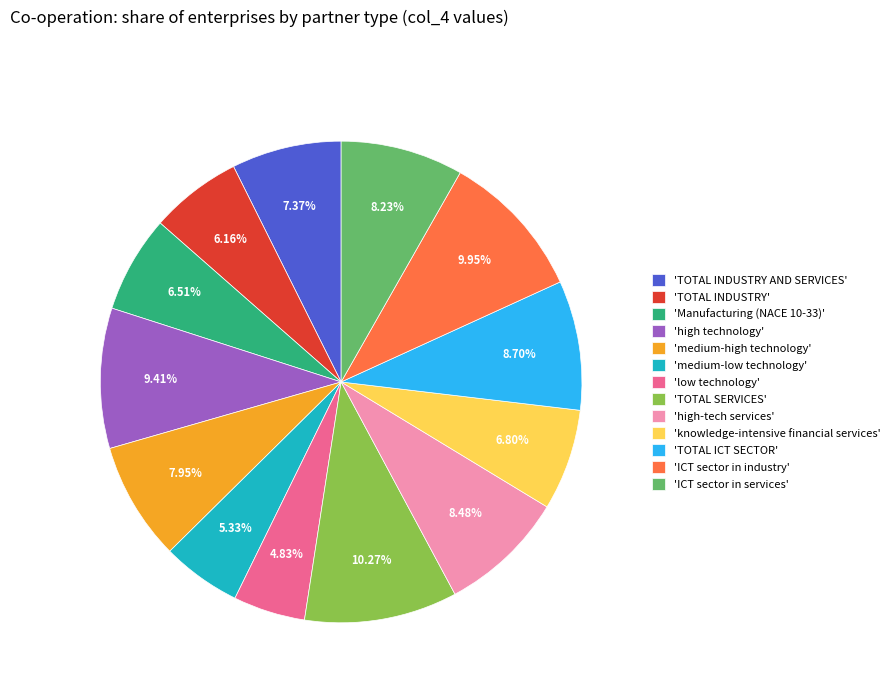

Do 'high-tech services' and 'medium-high technology' together represent more than half of the pie?

No